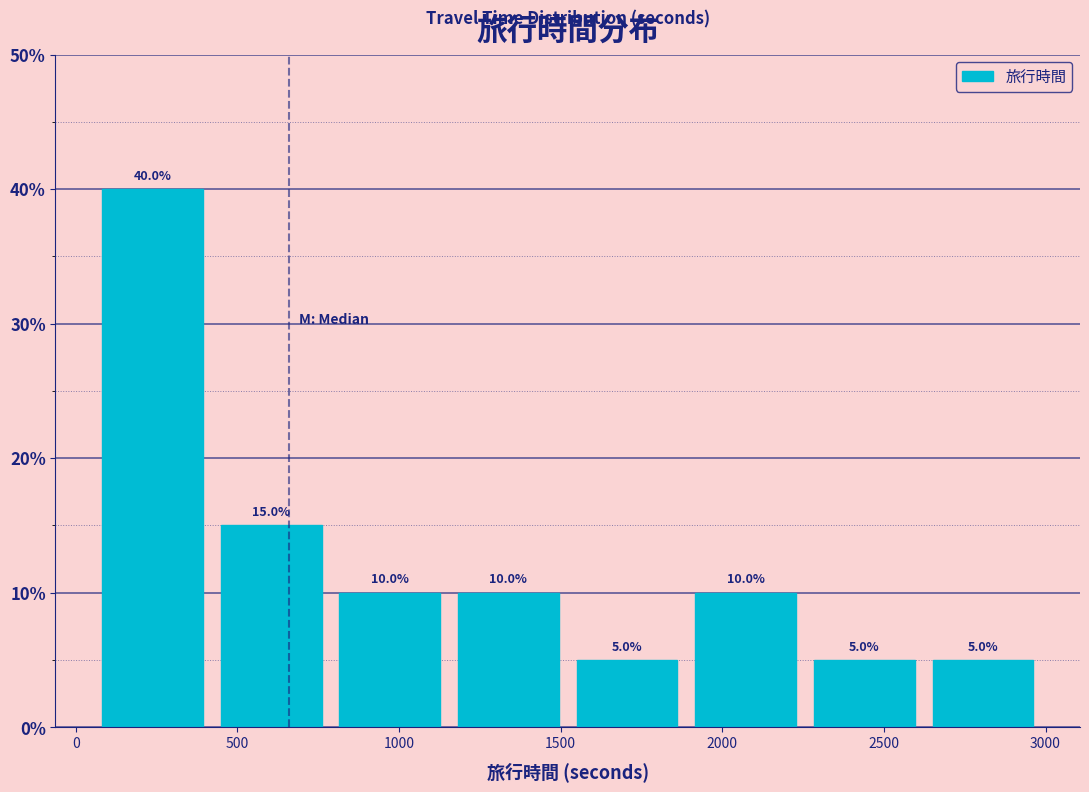

Reading left to right, transcribe this chart: for each bar, give the range it covers on the x-axis and its height. The bar edges are not printed on the chart, so give them approximately, as read against the axis.

50 to 400: 40.0
400 to 800: 15.0
800 to 1150: 10.0
1150 to 1500: 10.0
1500 to 1900: 5.0
1900 to 2250: 10.0
2250 to 2600: 5.0
2600 to 3000: 5.0